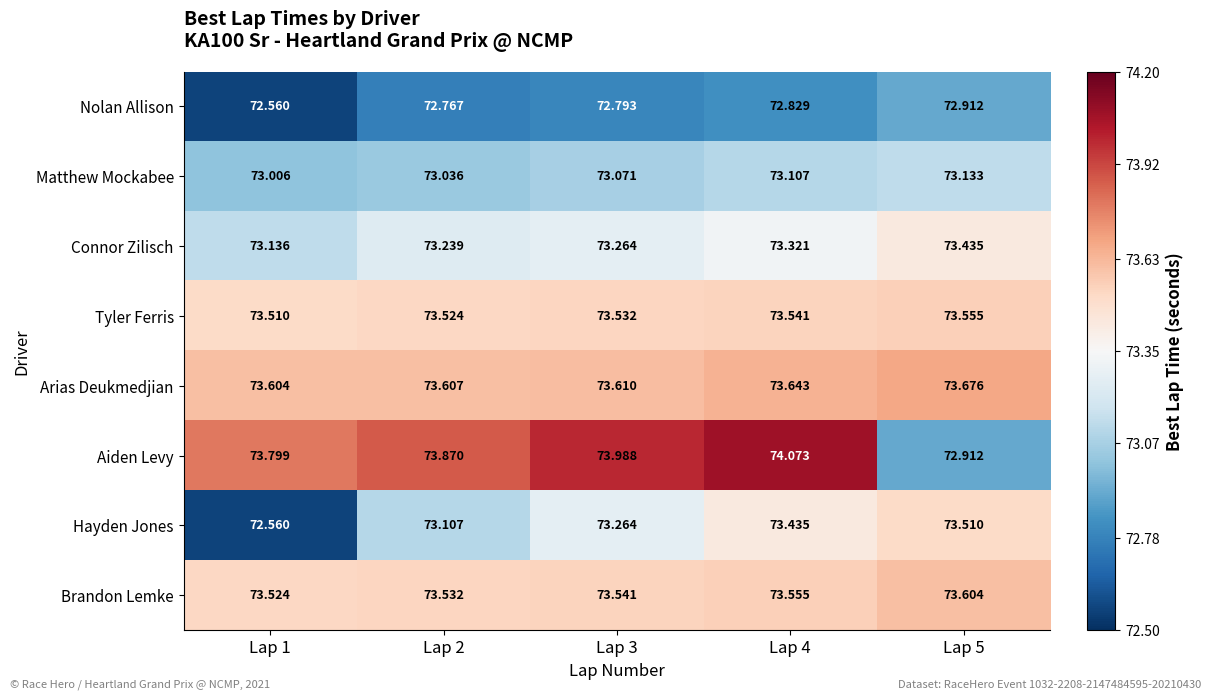

Between Lap 1 and Lap 4, which series saw the biggest shift?

Hayden Jones